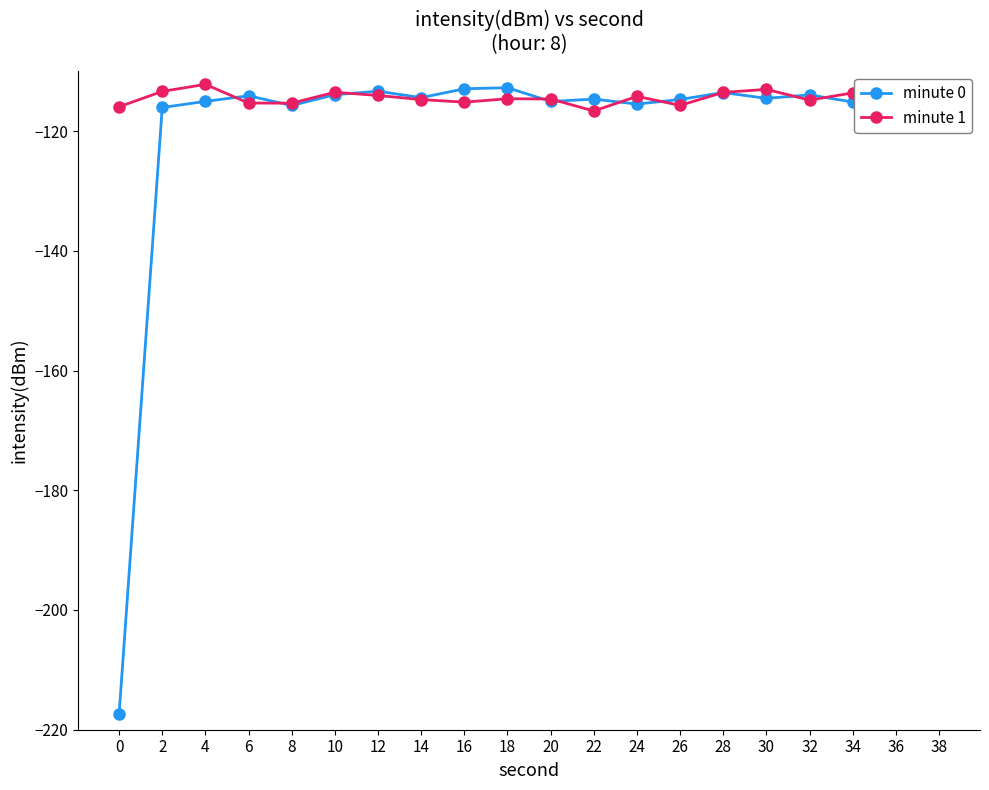

What is the highest value of the minute 1 series?

-112.2